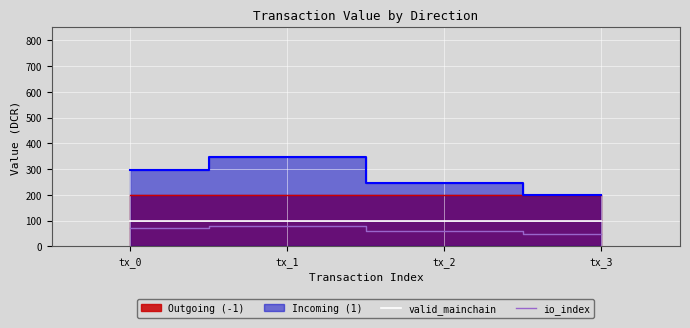

At which label does io_index first exceed 69?

tx_0